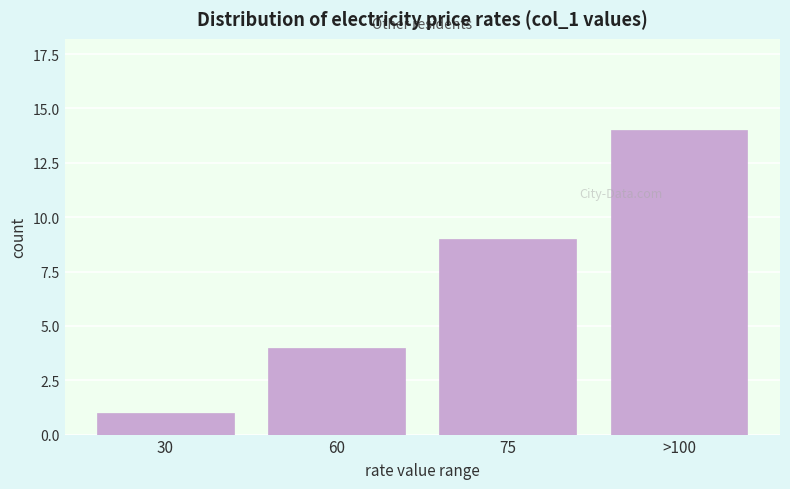

Reading left to right, extract all data points from this chart.

30=1	60=4	75=9	>100=14